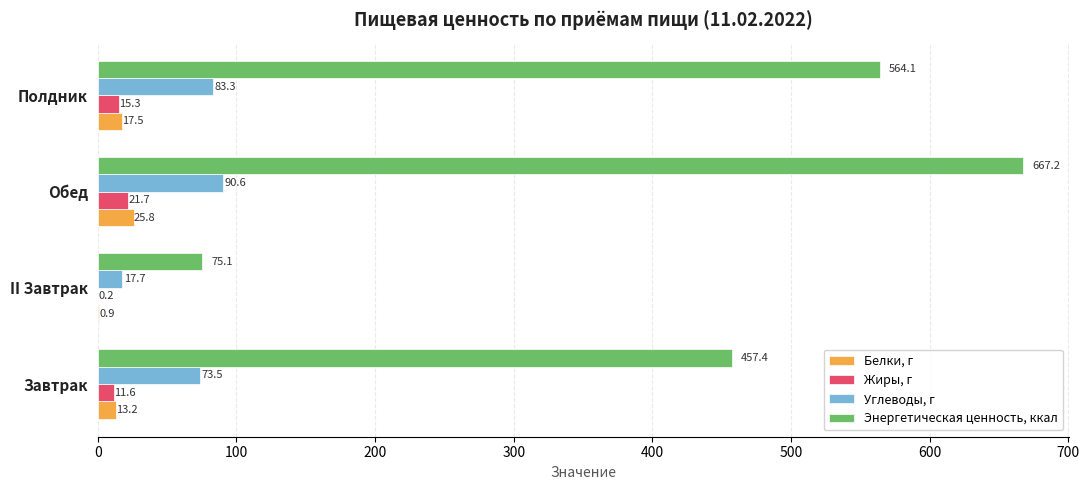

What is the sum of all Энергетическая ценность, ккал values?

1763.8